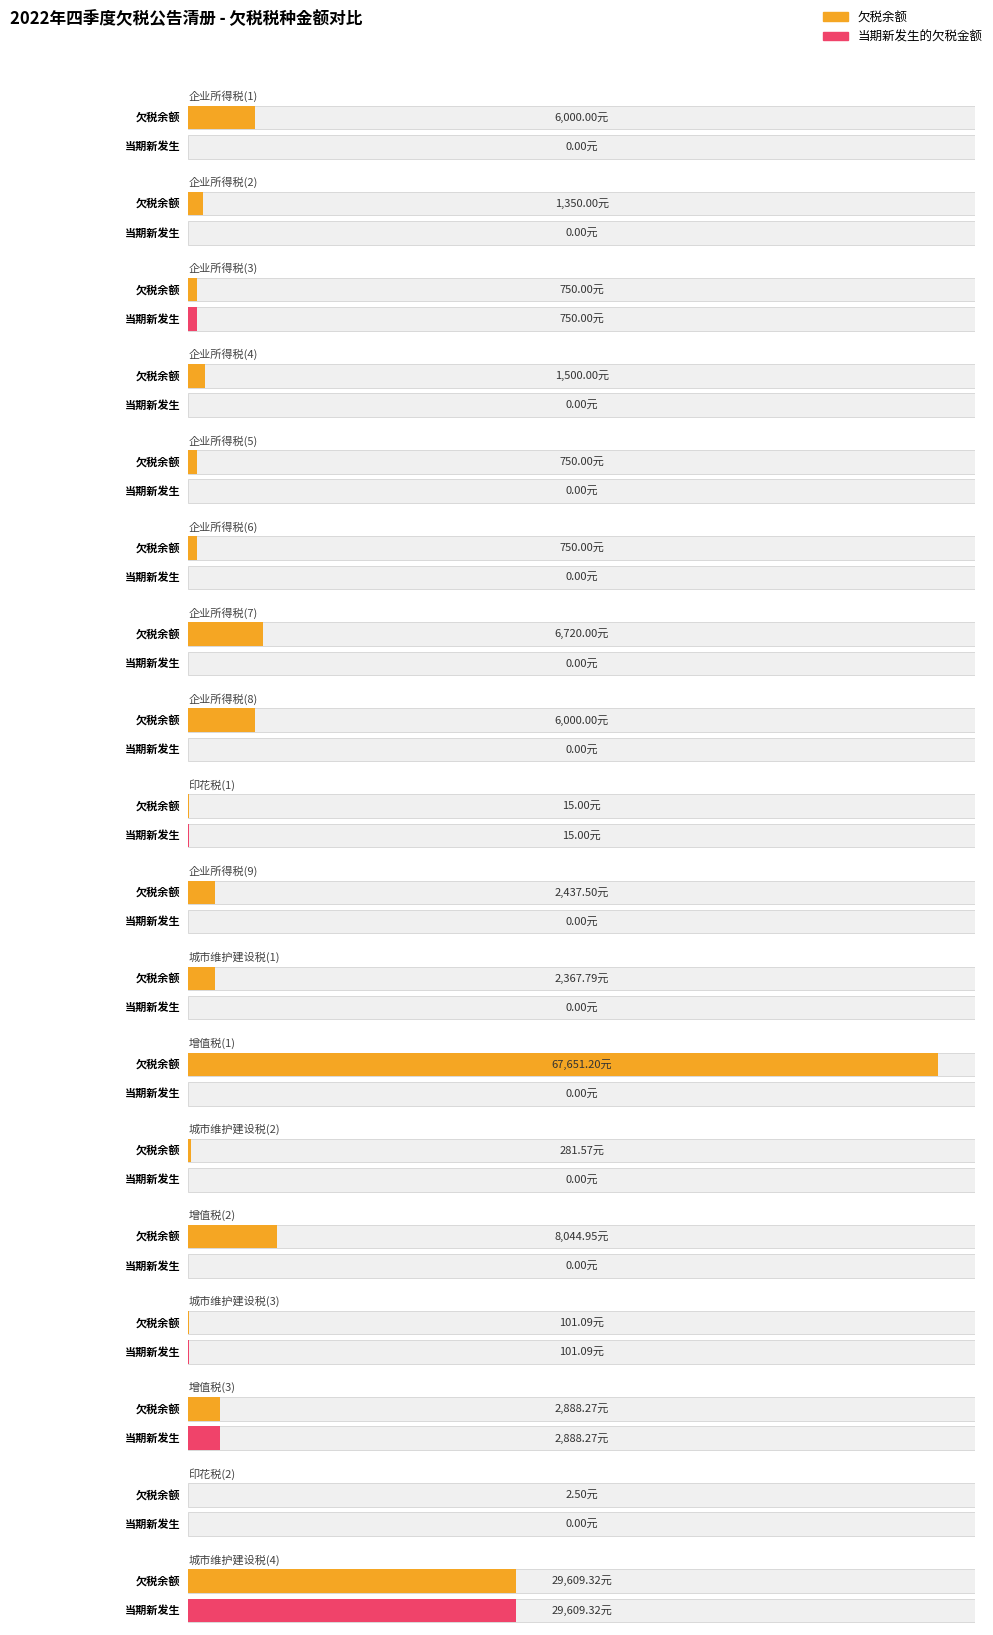

At which category is the sum across all series the highest?

增值税(1)